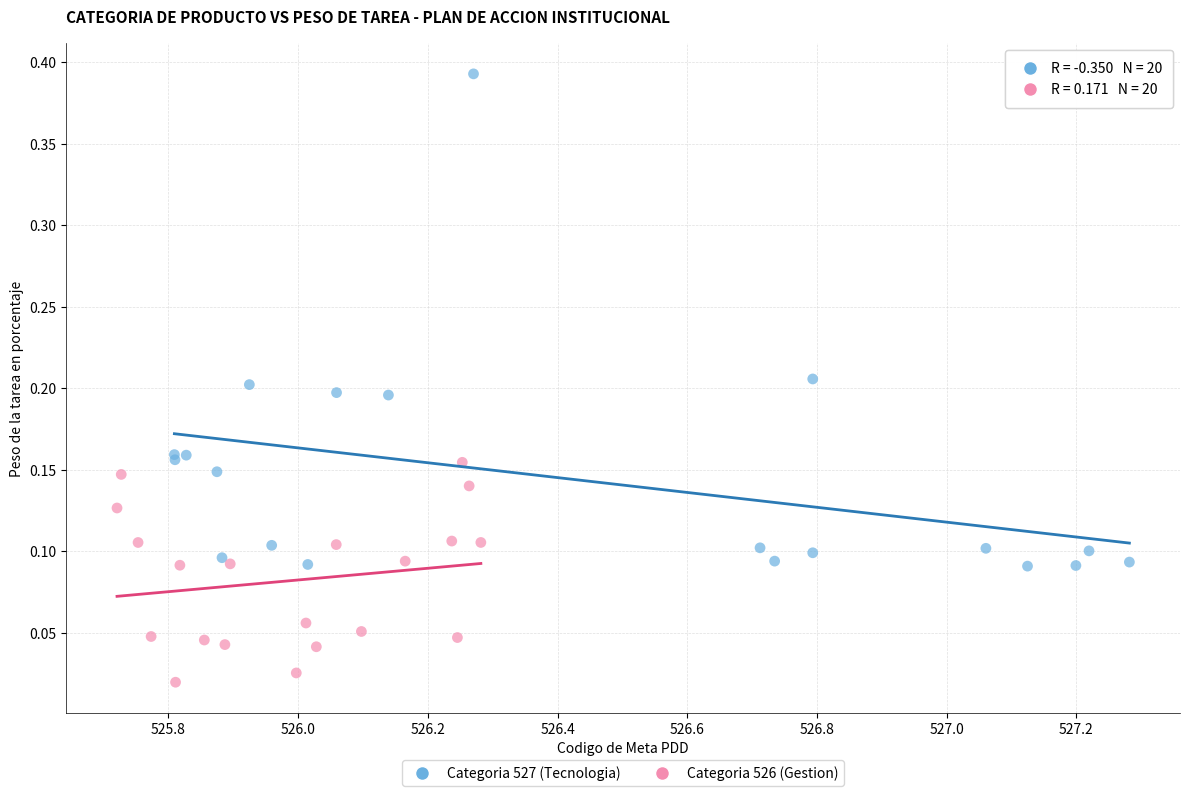

What are all the series names shown in the legend?

Categoria 527 (Tecnologia), Categoria 526 (Gestion)